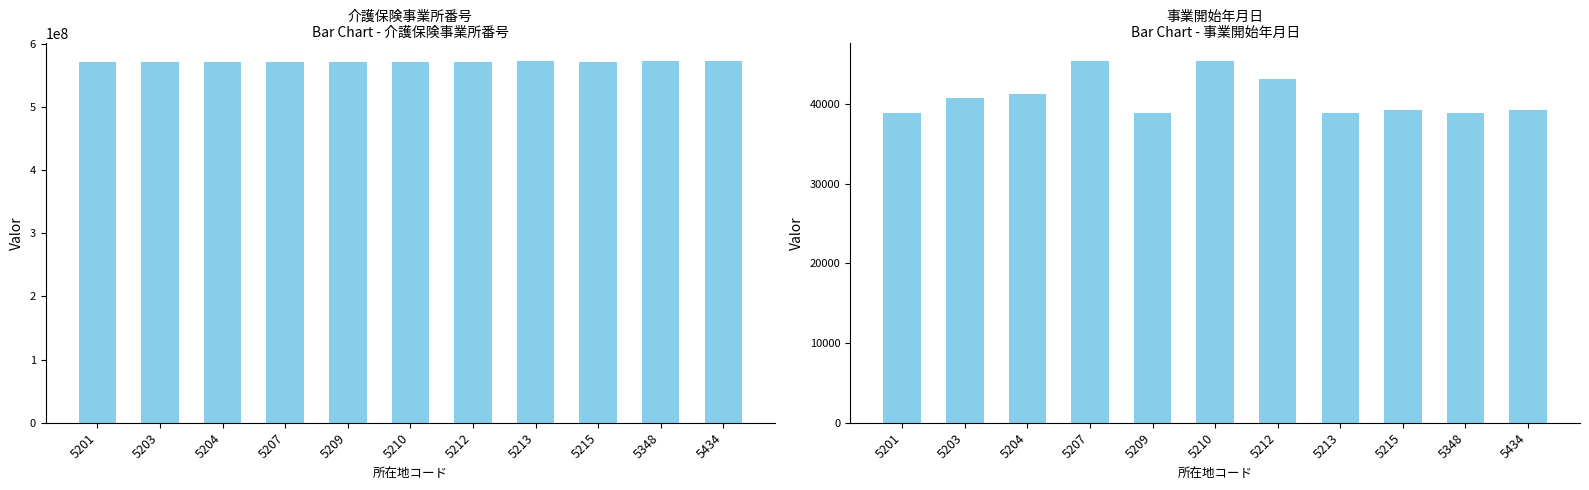

What is the approximate value of 事業開始年月日 at 5204?

41244